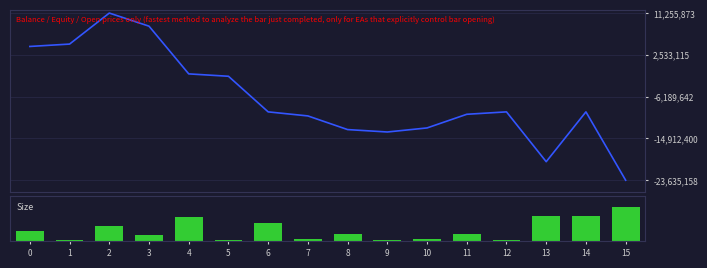

What is the difference between the second highest and second lowest values in the Balance series?

28286248.0